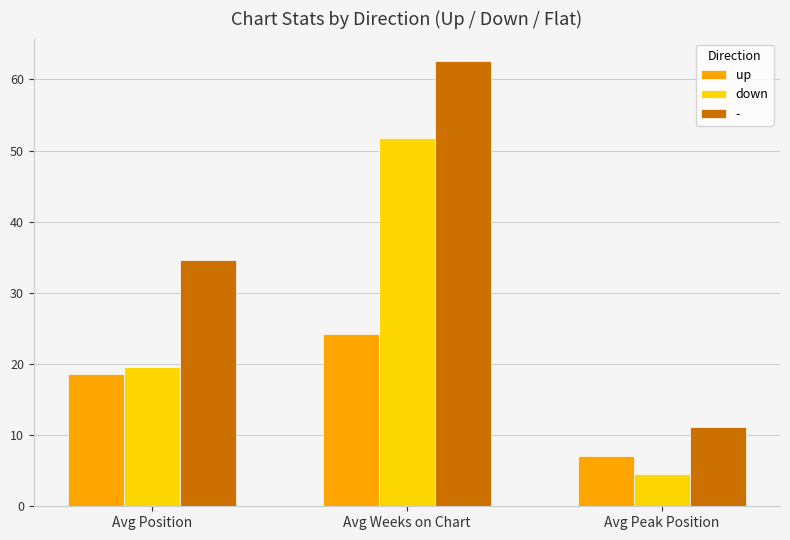

How many groups of bars are there?

3